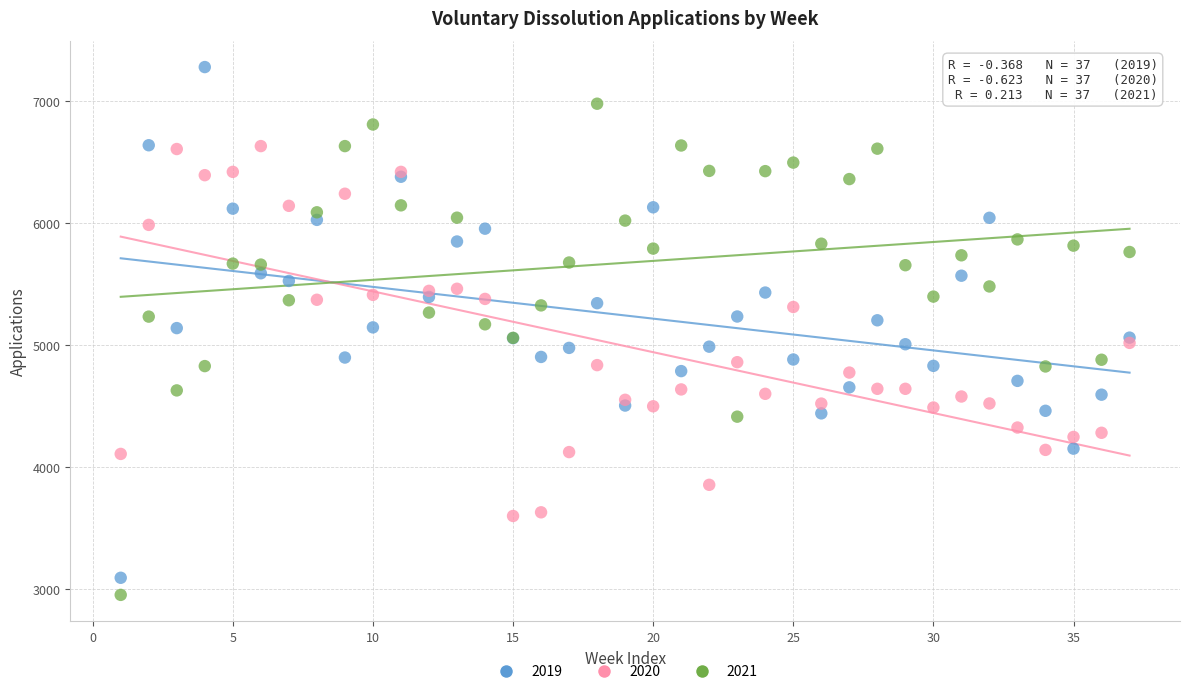

Which series contains the lowest Y value?

2021